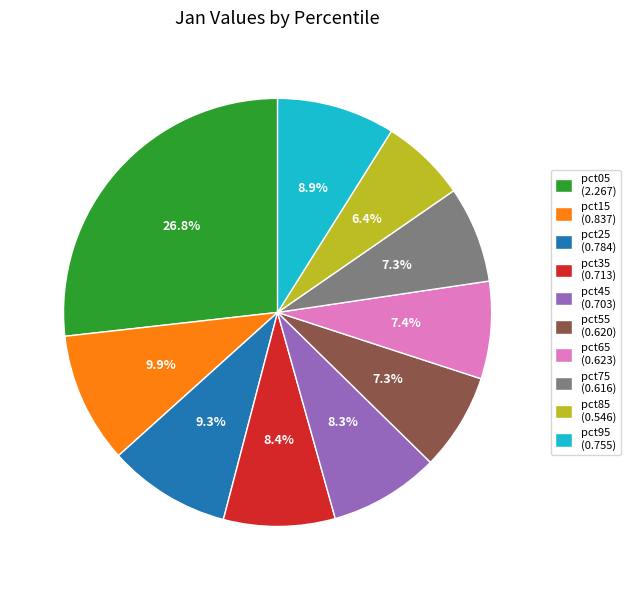

What percentage is the pct15 slice, to the nearest percent?

10%